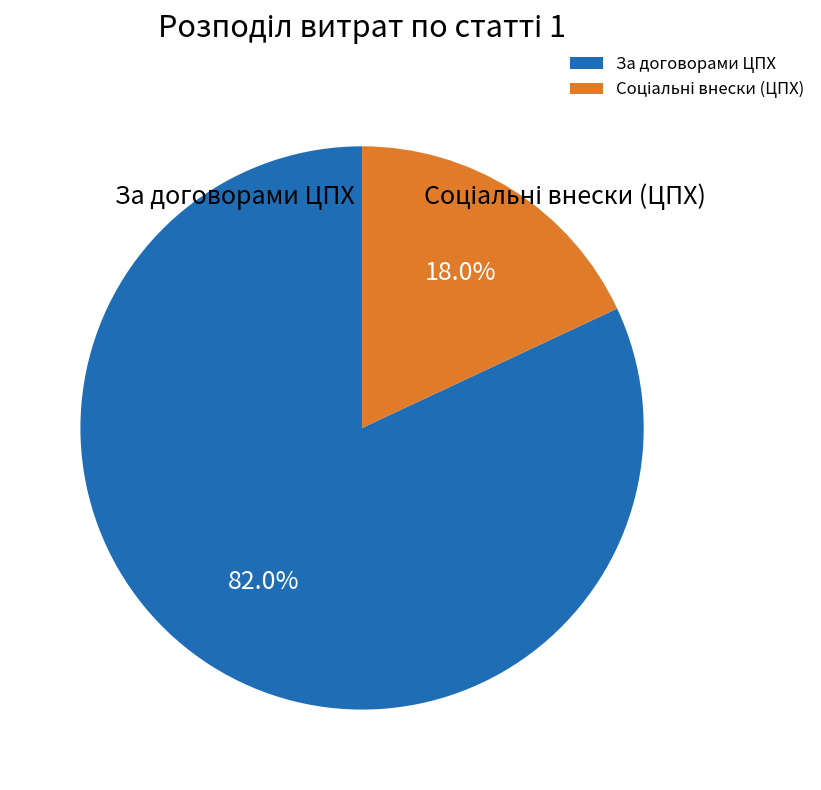

What portion of the pie excludes За договорами ЦПХ?

18.0%